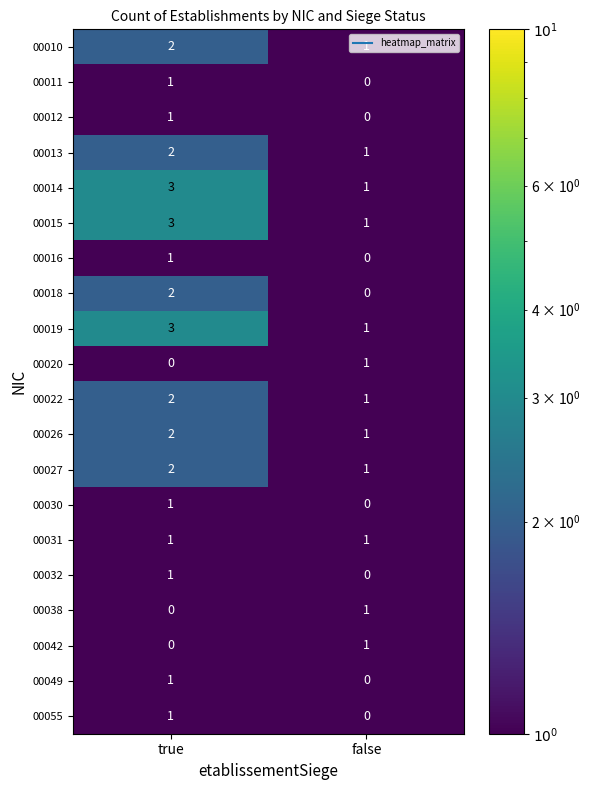

At which category is the sum across all series the highest?

true